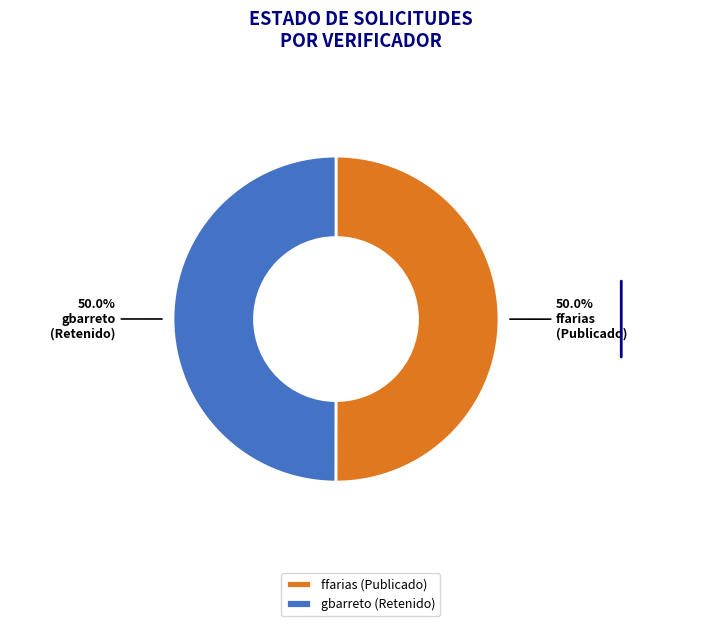

What percentage is the gbarreto slice, to the nearest percent?

50%